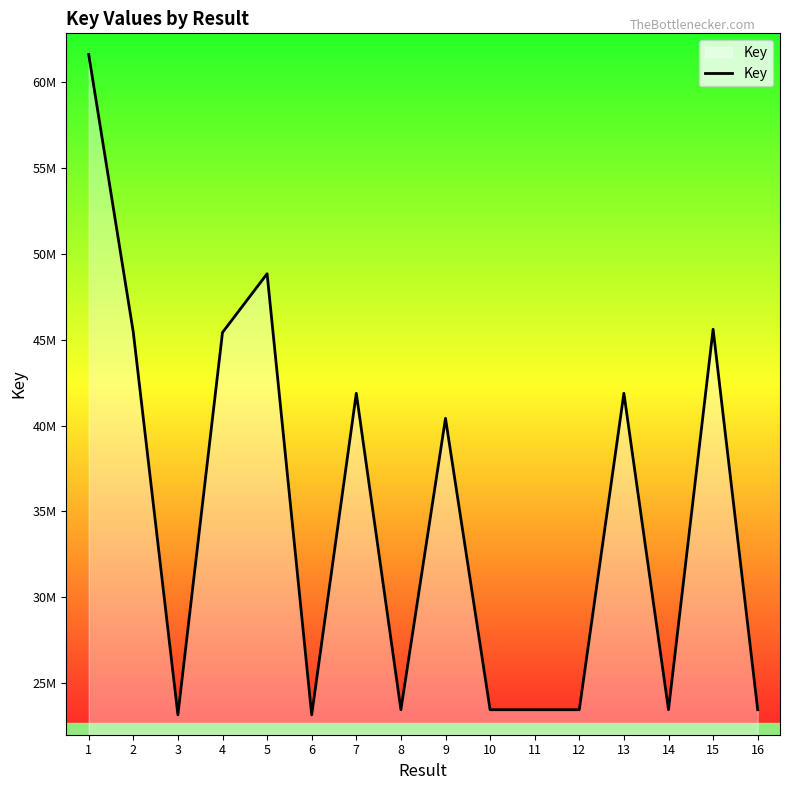

List the labels in order of value, smallest first.

6, 3, 12, 14, 16, 11, 8, 10, 9, 13, 7, 4, 2, 15, 5, 1